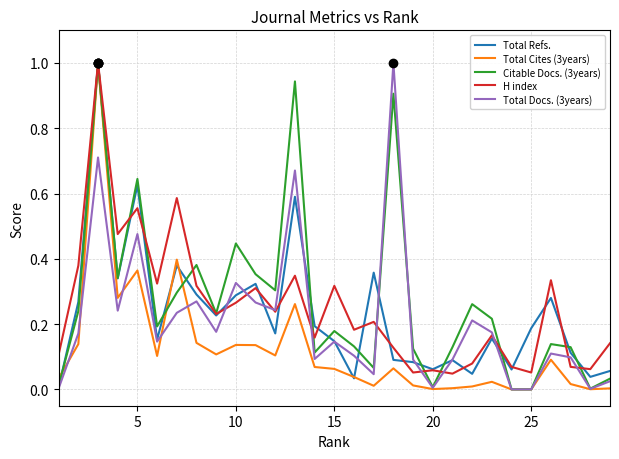

In Total Docs. (3years), how many points are higher than both neighbors (excluding endpoints)?

9